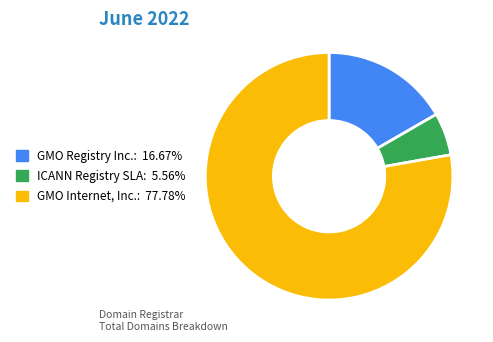

Is there a majority slice in this chart?

Yes